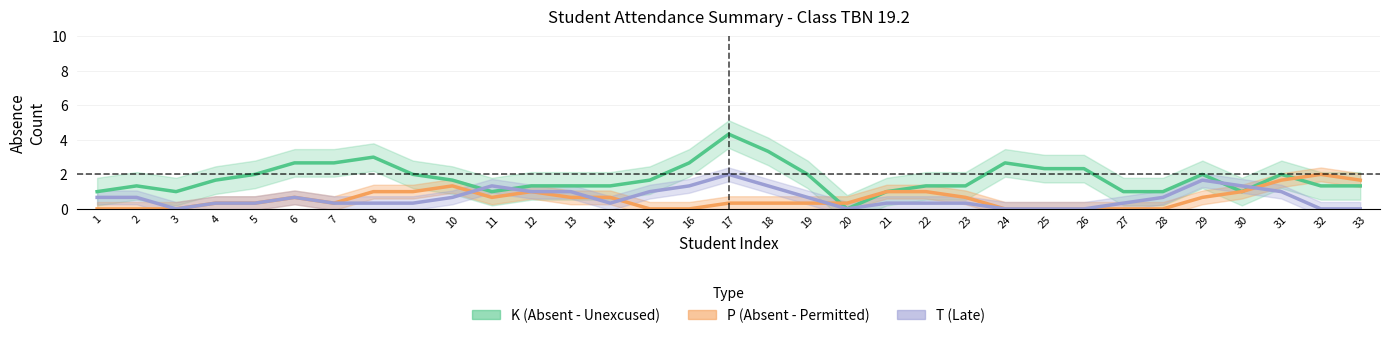

Which series changed the most between 2 and 23?

K